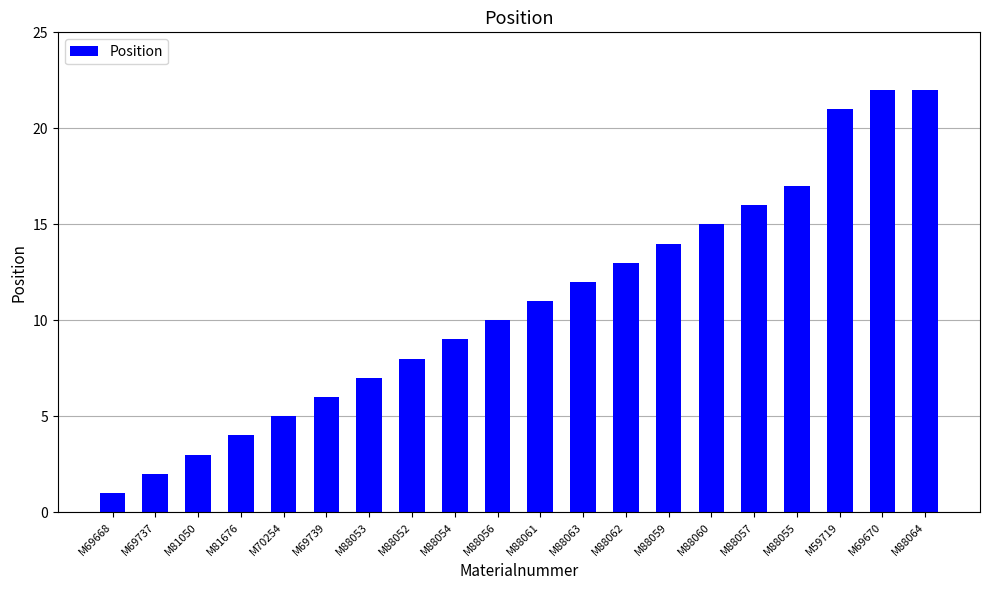

What is the difference between the values at M81050 and M59719?

18